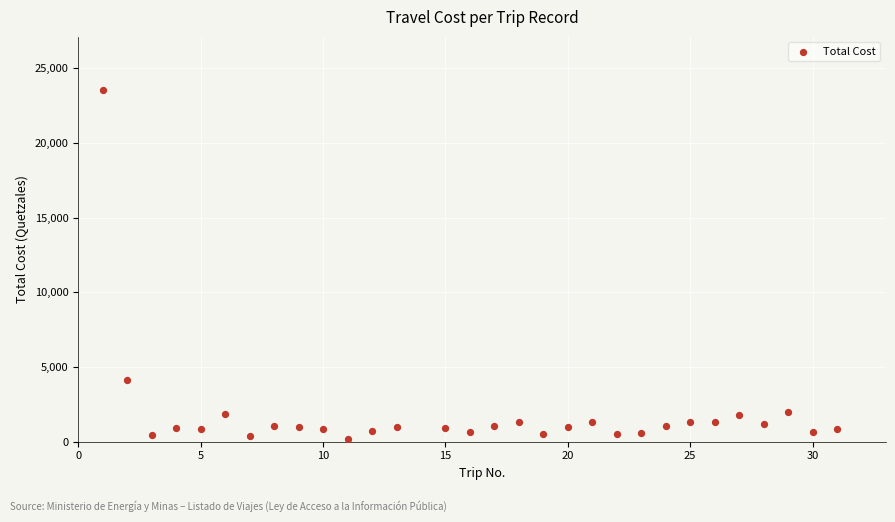

What Y value in the scatter plot is closest to 11881?

4092.8